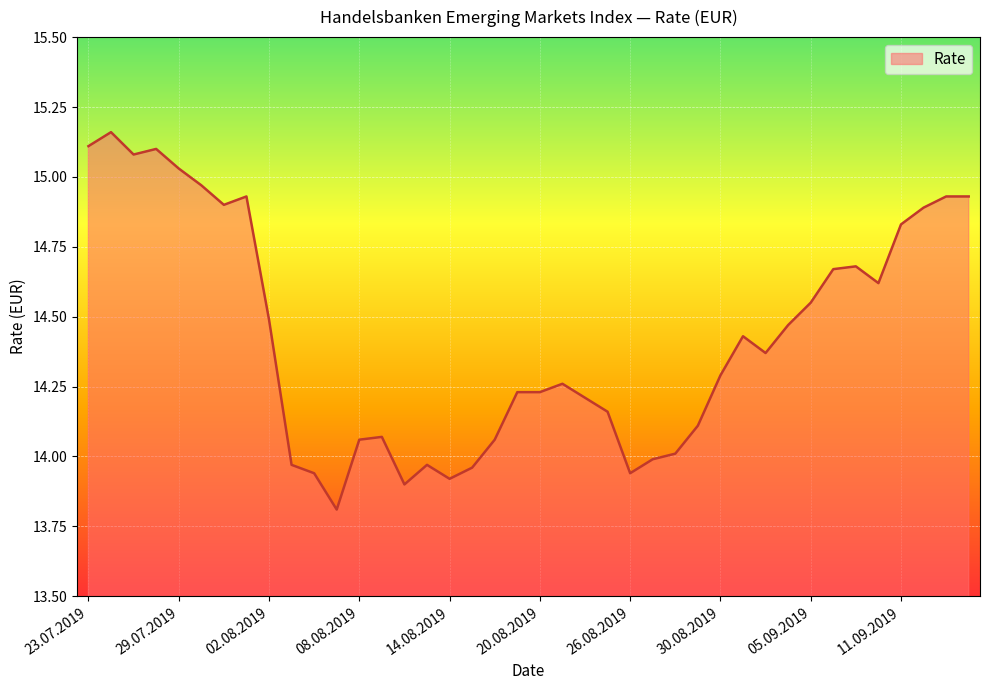

What is the smallest value displayed?

13.8